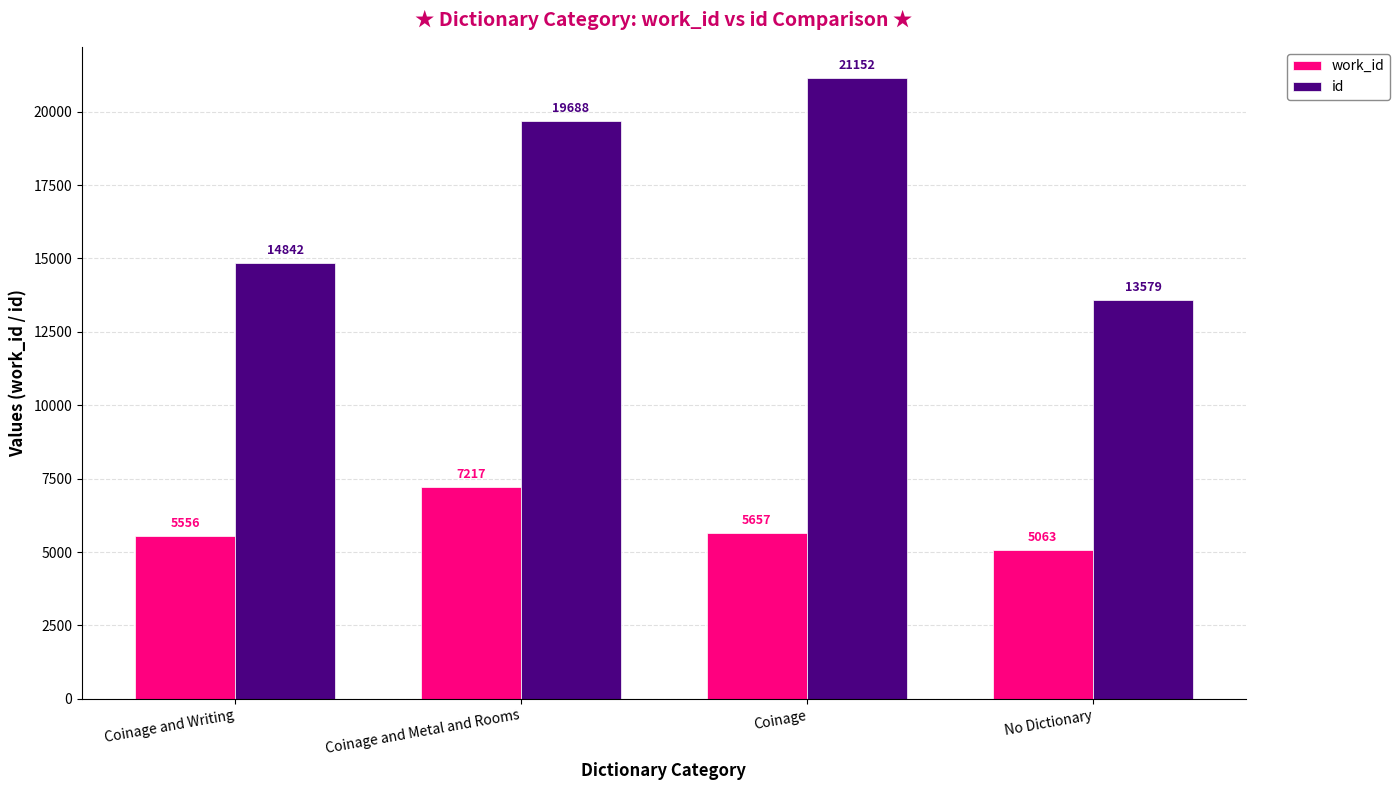

Reading left to right, extract all data points from this chart.

work_id: Coinage and Writing=5556	Coinage and Metal and Rooms=7217	Coinage=5657	No Dictionary=5063
id: Coinage and Writing=14842	Coinage and Metal and Rooms=19688	Coinage=21152	No Dictionary=13579